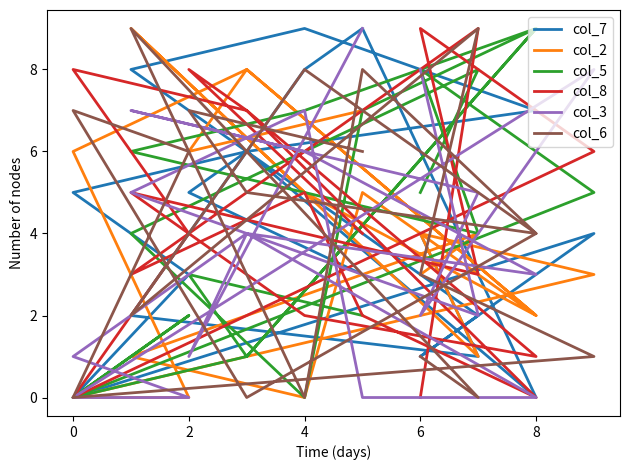

After their last crossing, which series has the higher values: col_3 or col_8?

col_3